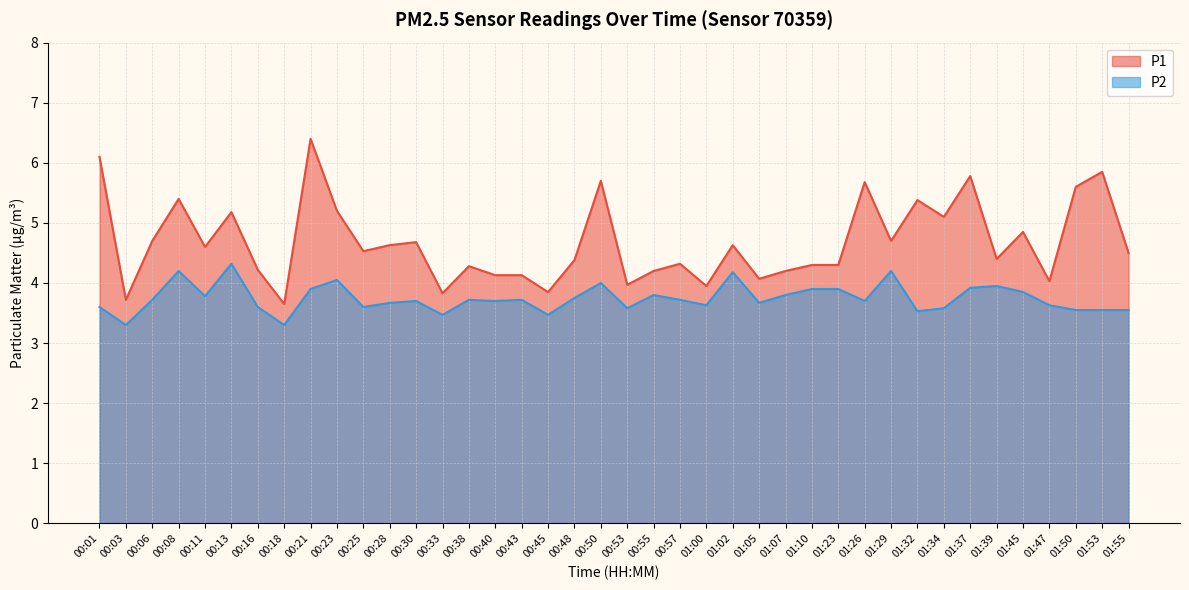

Reading right to left, what are all the values shown in this chart?

P1: 4.5	5.8	5.6	4.0	4.8	4.4	5.8	5.1	5.4	4.7	5.7	4.3	4.3	4.2	4.1	4.6	4.0	4.3	4.2	4.0	5.7	4.4	3.9	4.1	4.1	4.3	3.8	4.7	4.6	4.5	5.2	6.4	3.6	4.2	5.2	4.6	5.4	4.7	3.7	6.1
P2: 3.5	3.5	3.5	3.6	3.9	4.0	3.9	3.6	3.5	4.2	3.7	3.9	3.9	3.8	3.7	4.2	3.6	3.7	3.8	3.6	4.0	3.8	3.5	3.7	3.7	3.7	3.5	3.7	3.7	3.6	4.0	3.9	3.3	3.6	4.3	3.8	4.2	3.7	3.3	3.6